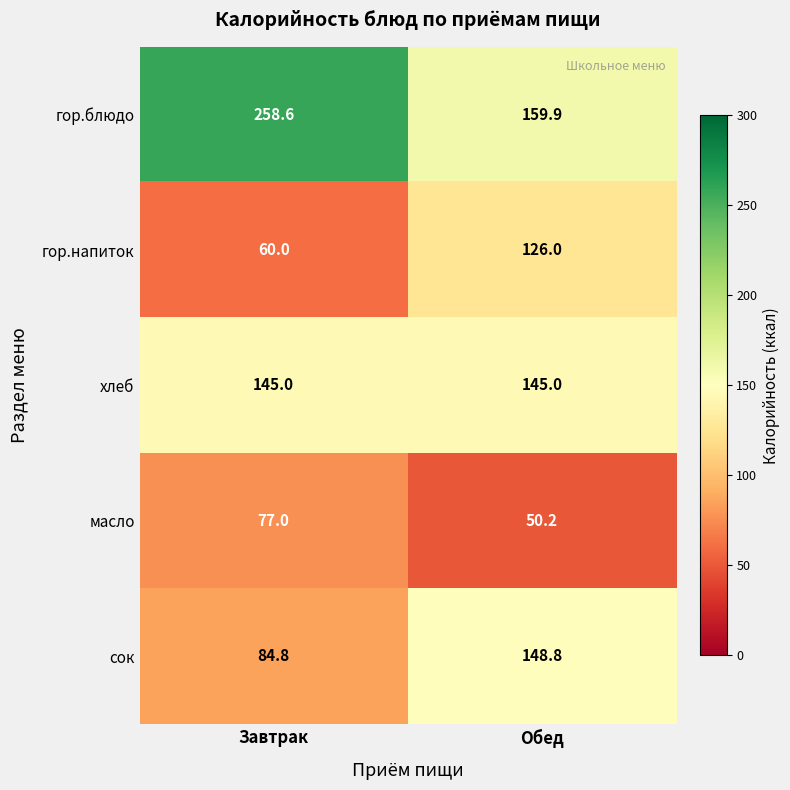

List the series in order of their overall mean, lowest first.

масло, гор.напиток, сок, хлеб, гор.блюдо